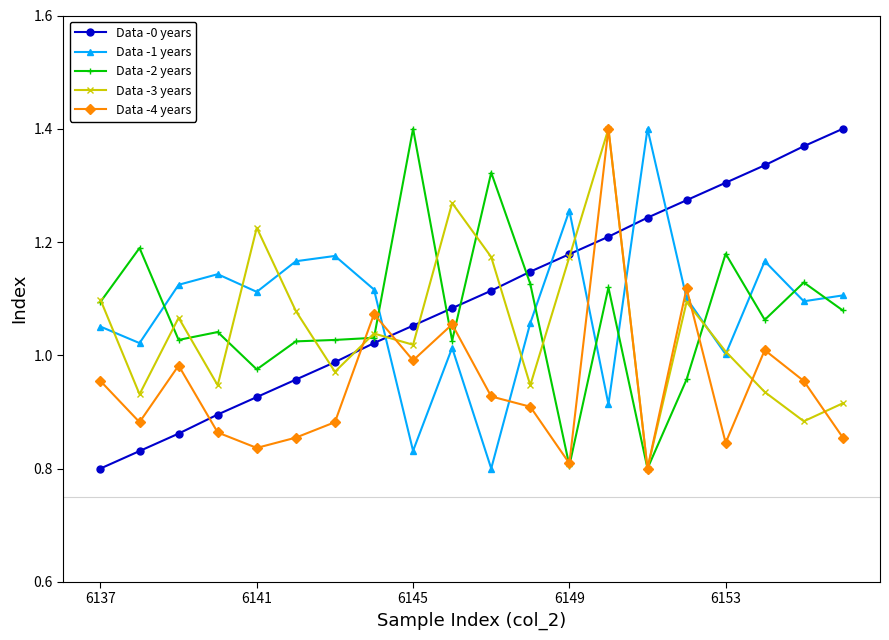

True or false: Data -1 years and Data -0 years cross at least once.

True